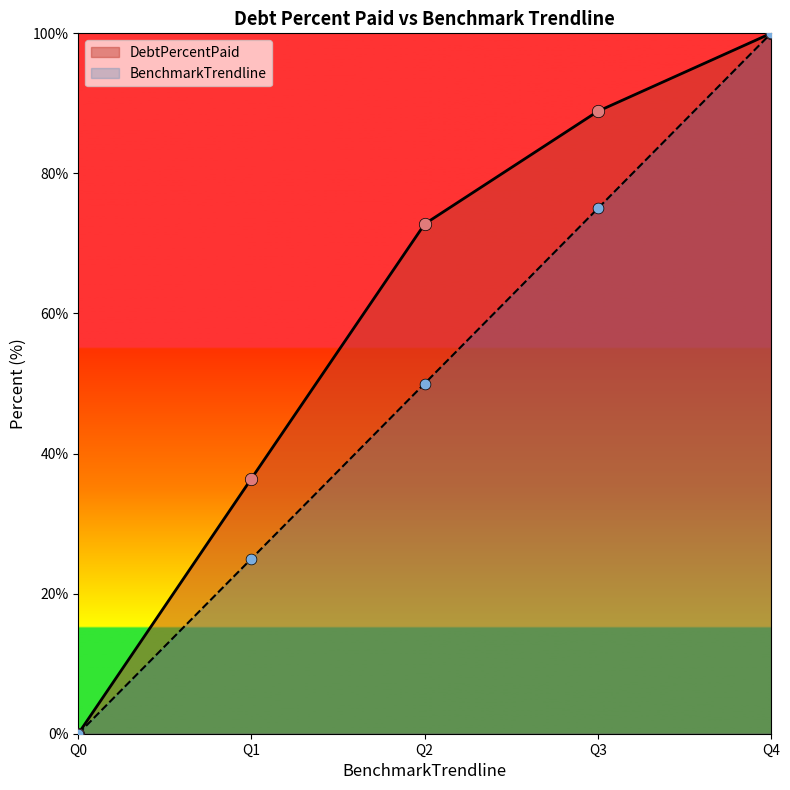

Which series has the largest total across all categories?

DebtPercentPaid